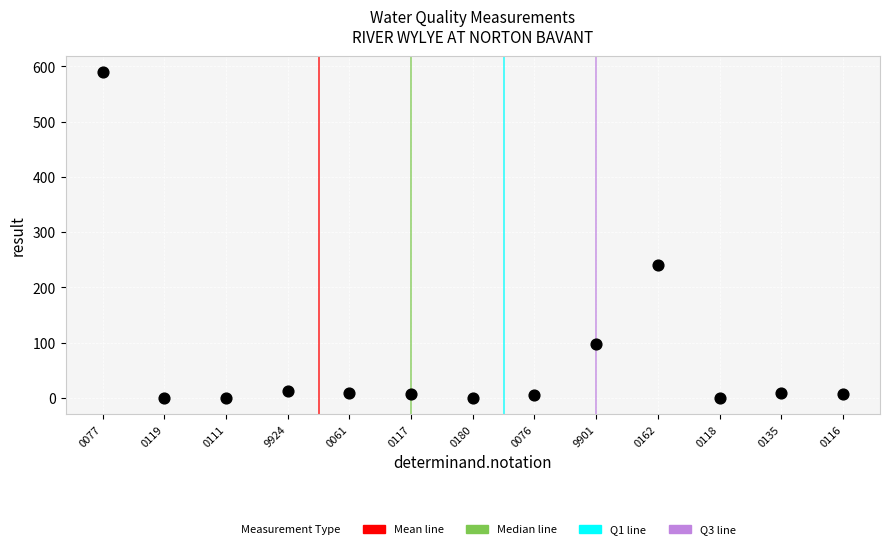

What is the range of Y values (max minus min)?

590.0